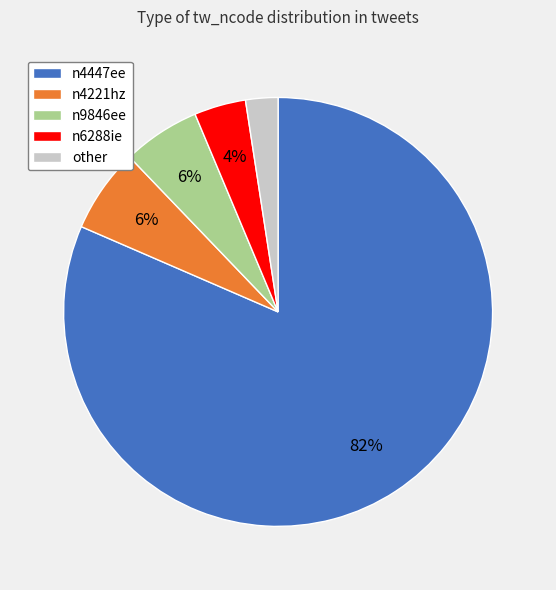

To the nearest percent, what is the combined percentage of n6288ie and n4221hz?

10%